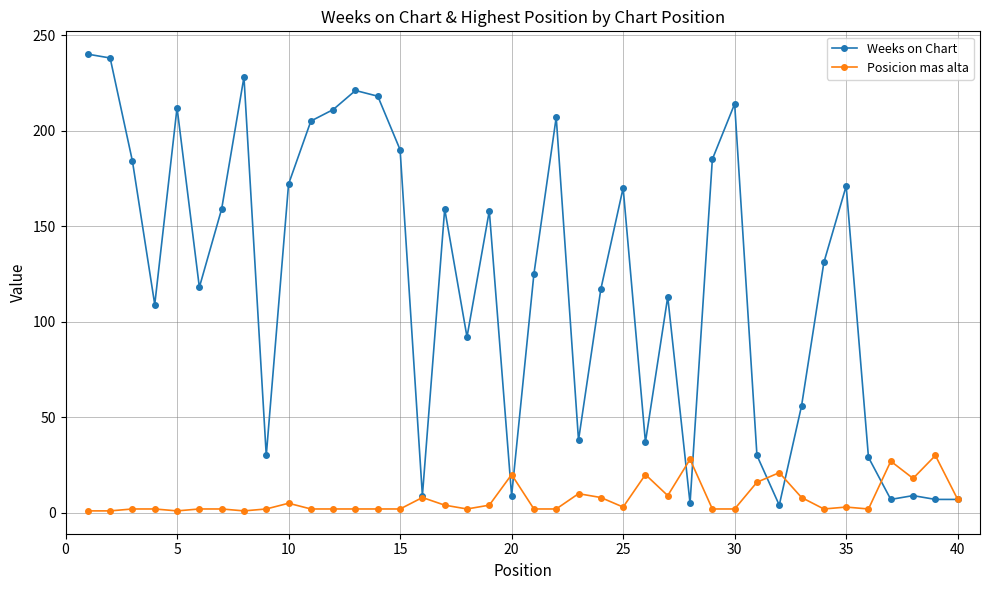

How many values in the Weeks on Chart series are below 131?

20